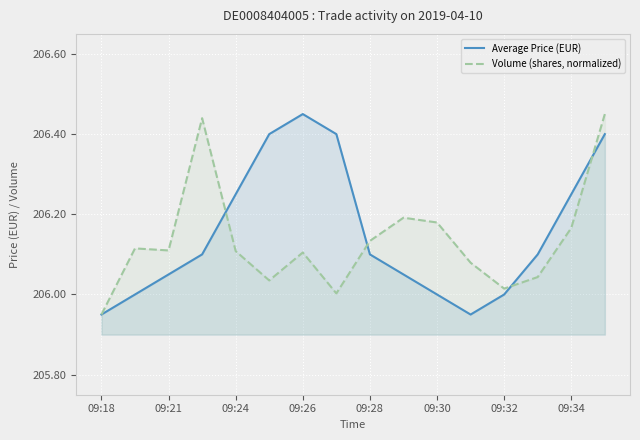

Which label corresponds to the smallest value in the chart?

09:18